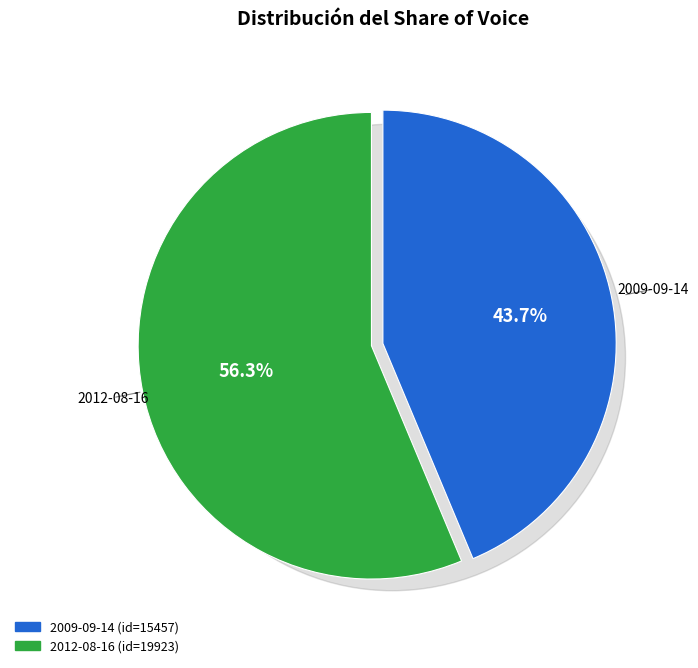

Which category has the smallest portion of the pie?

2009-09-14